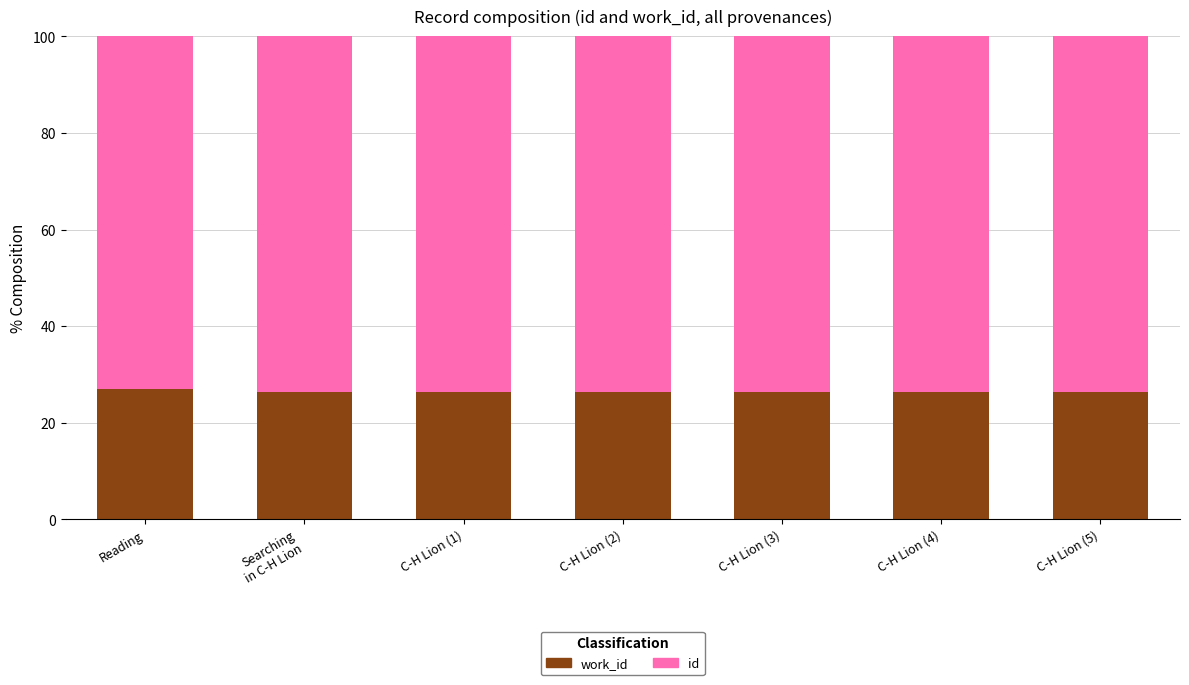

How many bars are there in total?

7